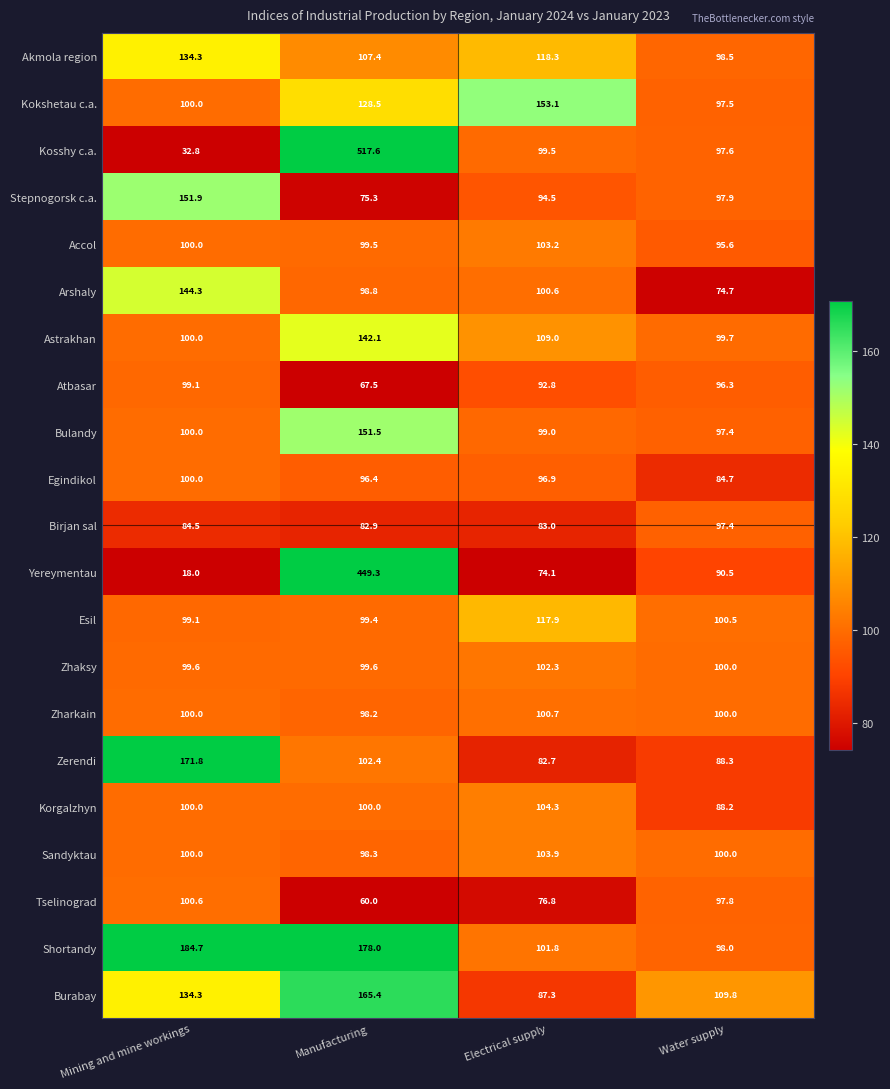

What is the average value of the Korgalzhyn series?

98.1